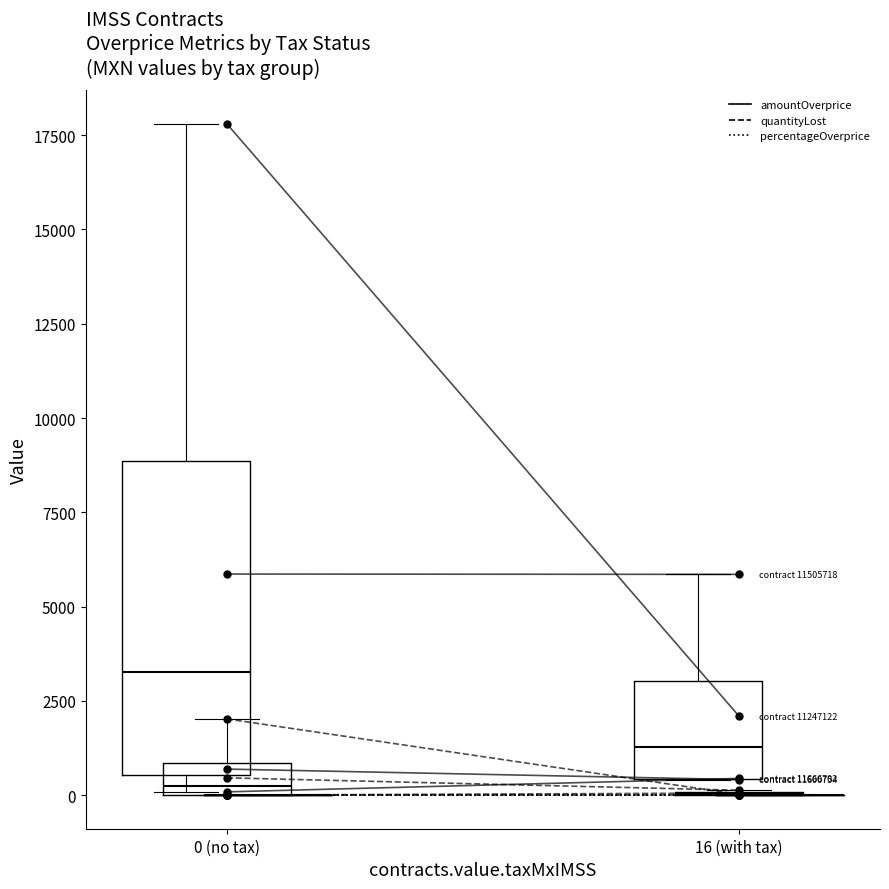

Which series has the largest Y range (max minus min)?

contracts.items.unit.value.amountOverpriceMxIMSS